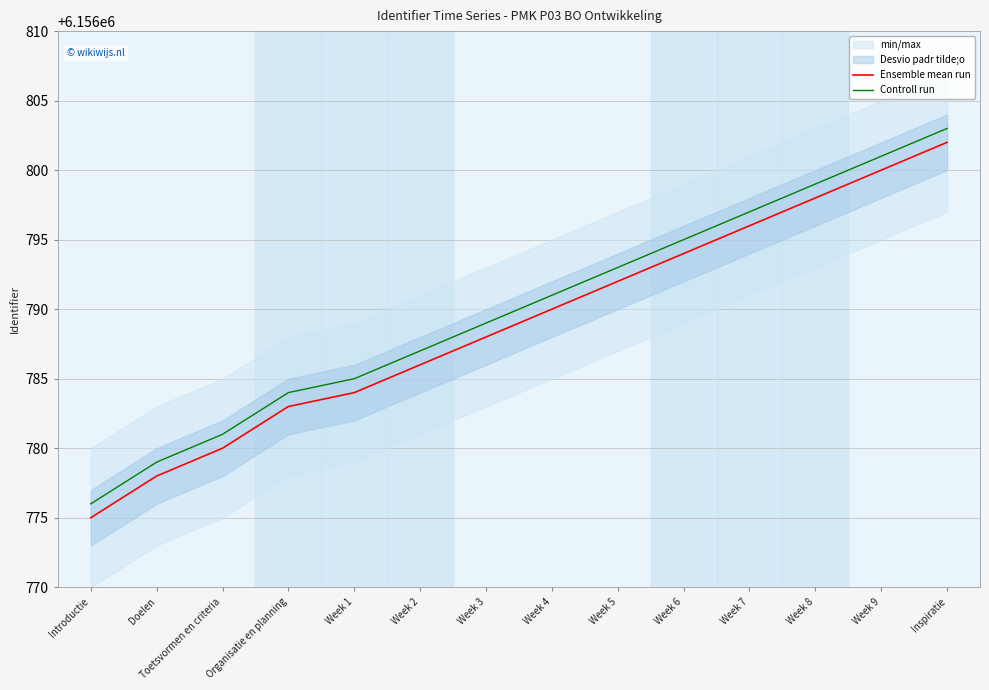

At which label does Controll run first exceed 6156791?

Week 5